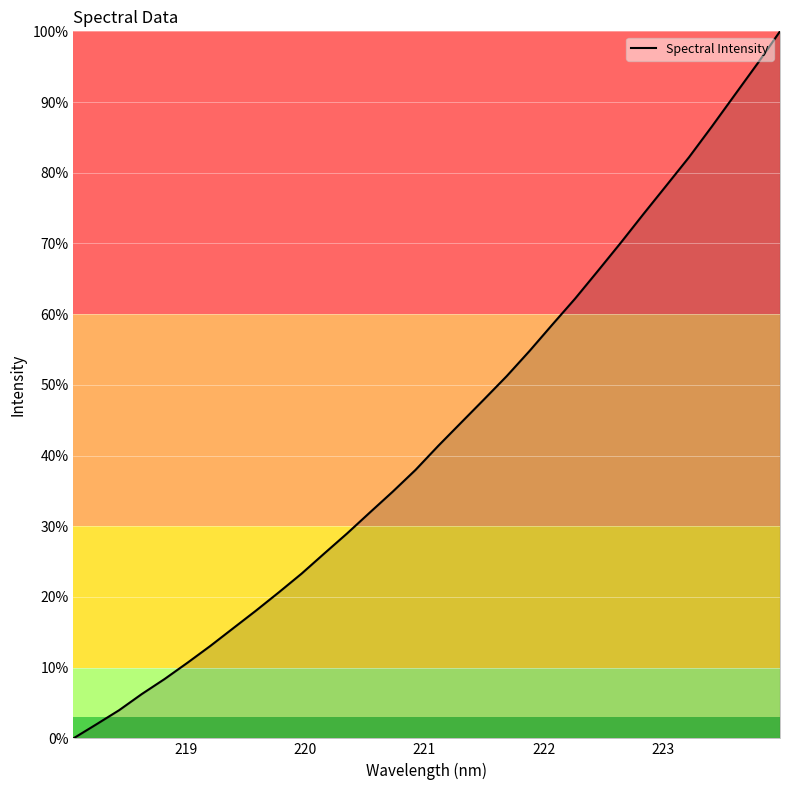

Reading right to left, transcribe all the data shown in this chart.

100.0	95.4	91.0	86.5	82.2	78.2	74.1	70.1	66.1	62.2	58.5	54.8	51.2	47.9	44.7	41.4	38.0	34.9	32.0	29.0	26.2	23.3	20.6	18.1	15.6	13.1	10.7	8.4	6.3	4.0	2.0	0.0